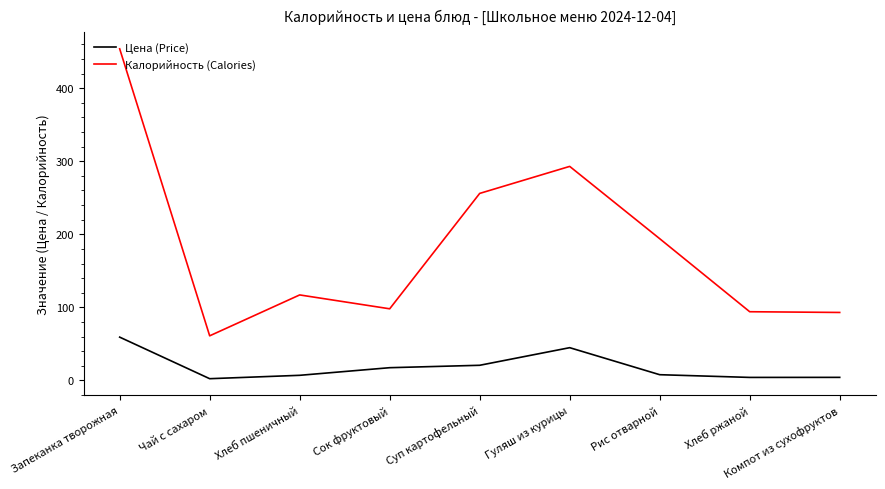

Which series changed the most between Суп картофельный and Рис отварной?

Калорийность (Calories)